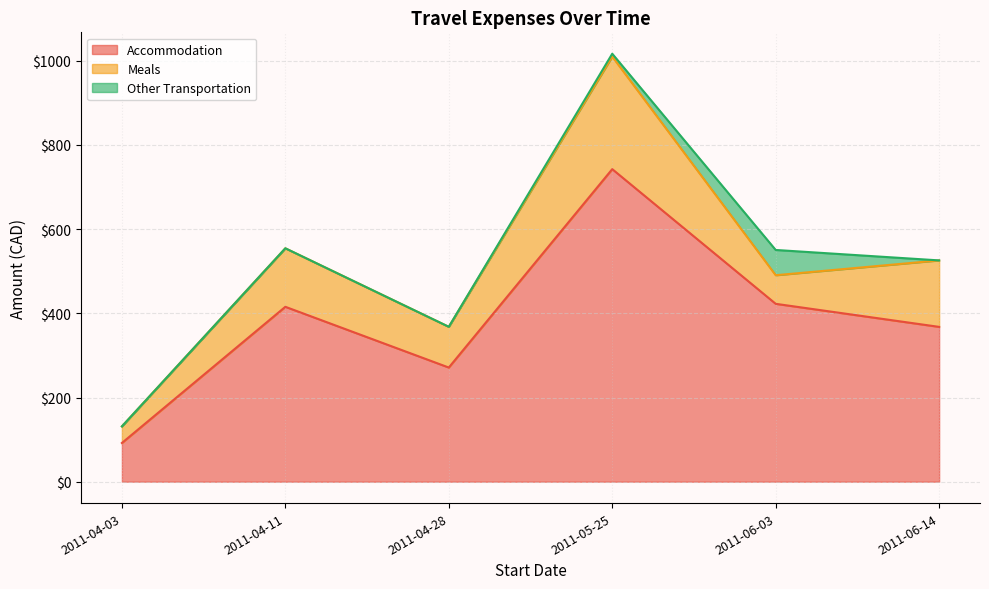

Rank the series by their maximum value, from highest to lowest.

Accommodation, Meals, Other Transportation